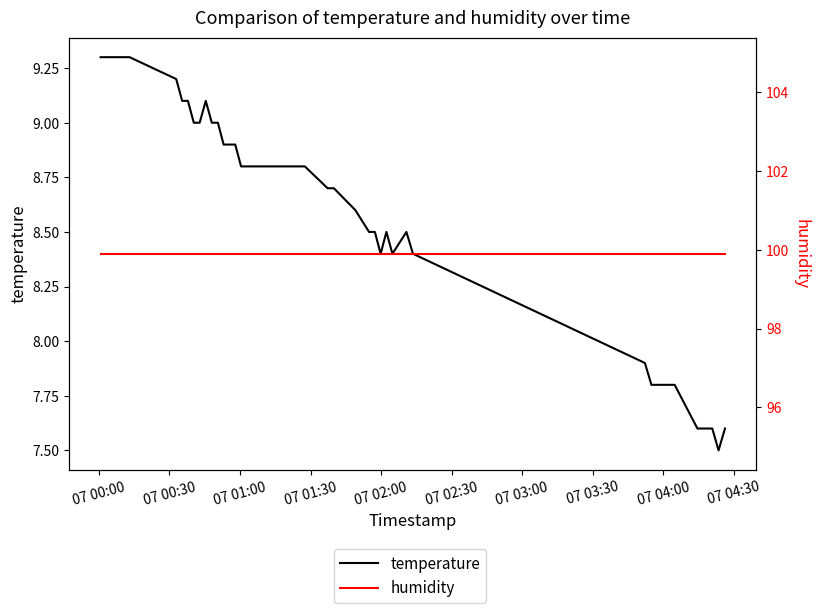

What is the maximum value for humidity?

99.9